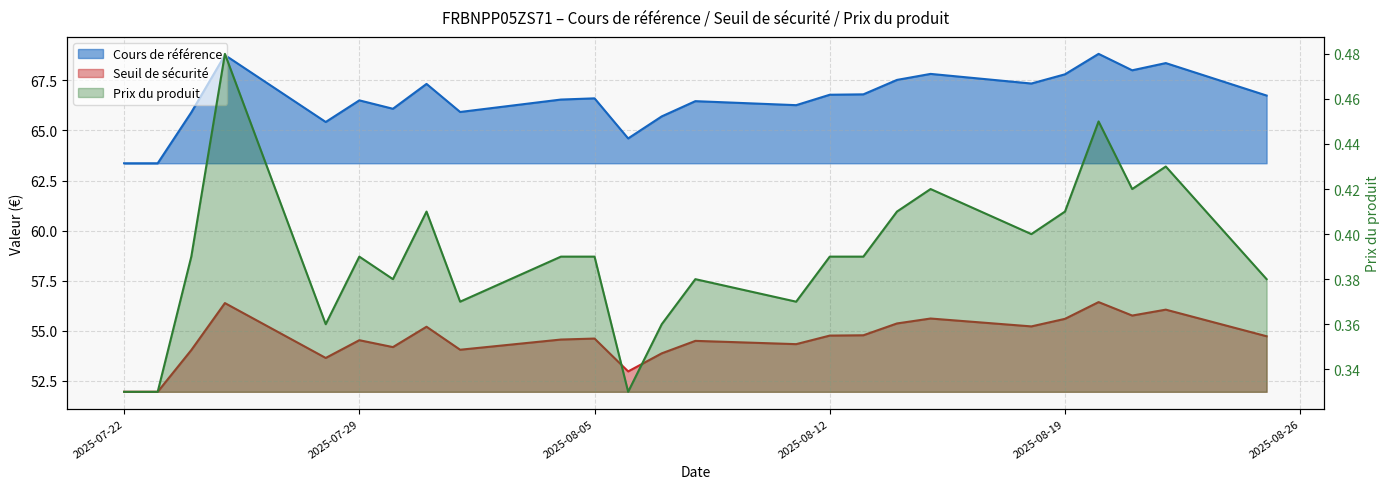

True or false: Cours de référence and Seuil de sécurité intersect in this chart.

False